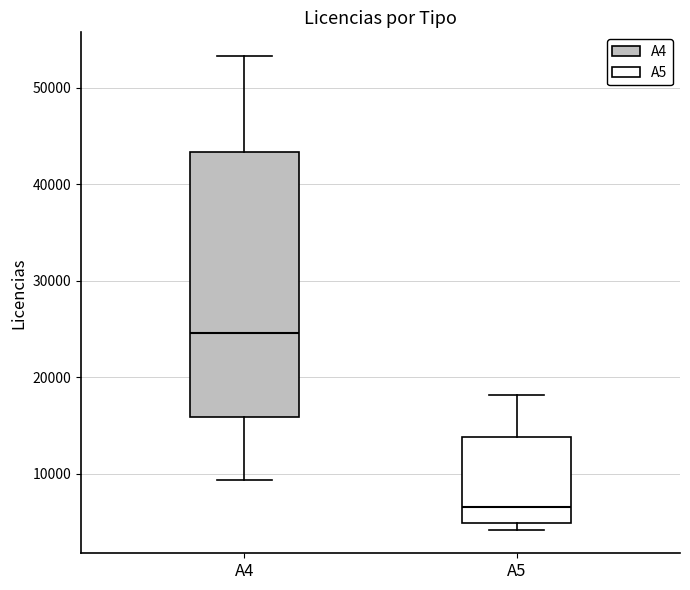

Comparing the boxes themselves (not the whiskers), which one is the tallest?

A4